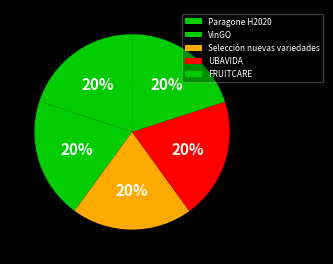

Do UBAVIDA and FRUITCARE together represent more than half of the pie?

No